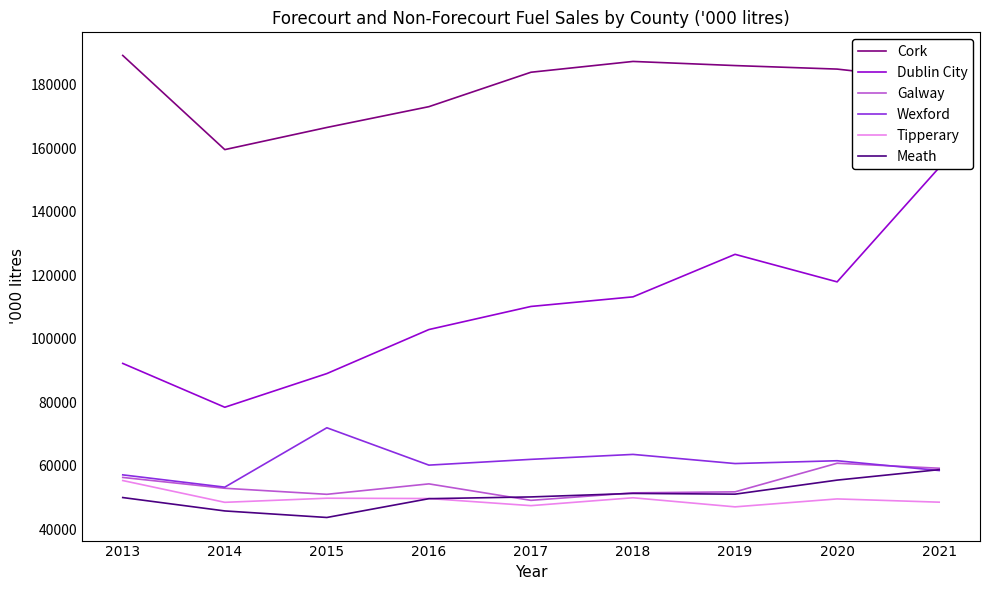

What is the spread (max minus min) of values at 2016?

123523